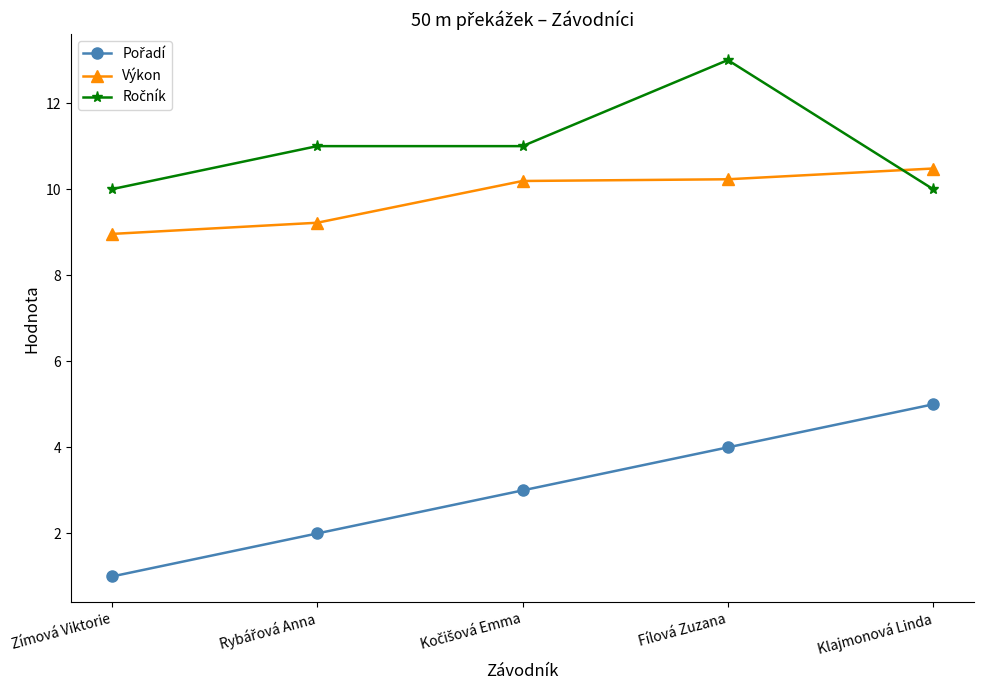

Count the number of data series in this chart.

3